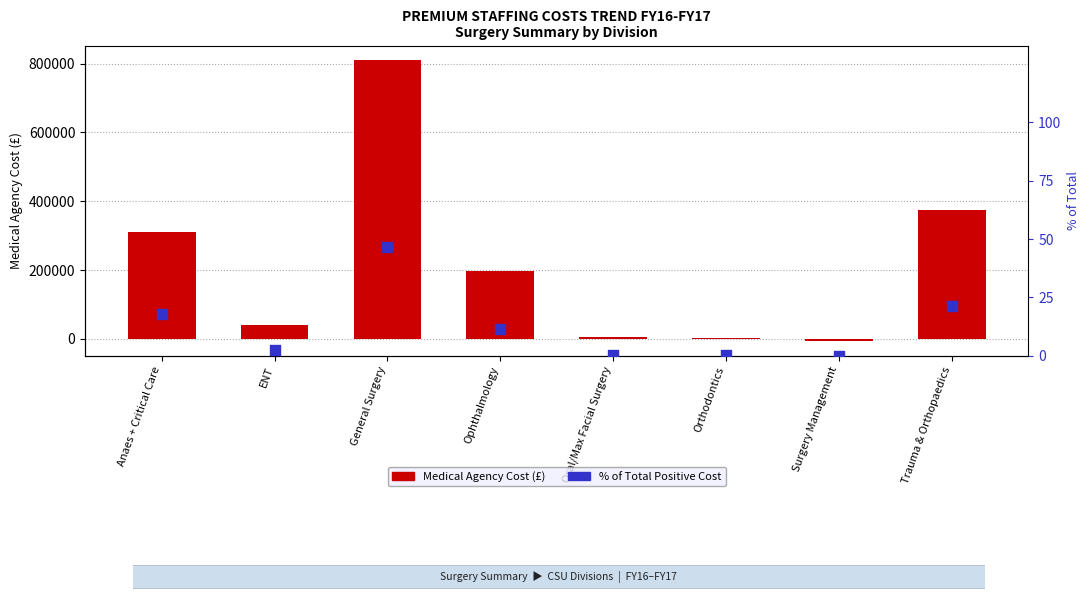

Which series reaches the minimum Y coordinate?

Medical Agency Cost